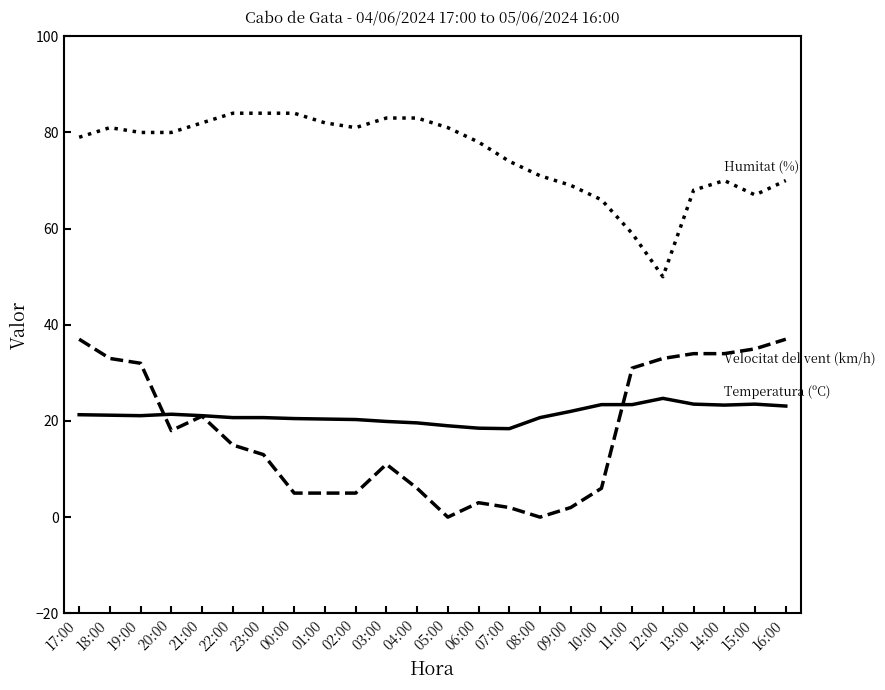

What is the total value across all series at 22:00?

119.7